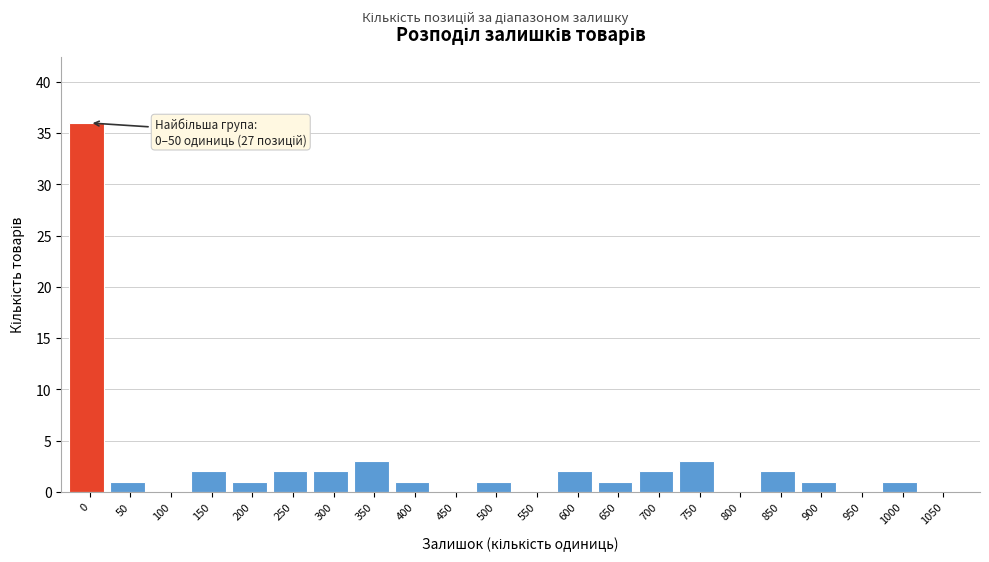

Reading right to left, list all the values displayed in this chart.

1050=0	1000=1	950=0	900=1	850=2	800=0	750=3	700=2	650=1	600=2	550=0	500=1	450=0	400=1	350=3	300=2	250=2	200=1	150=2	100=0	50=1	0=36